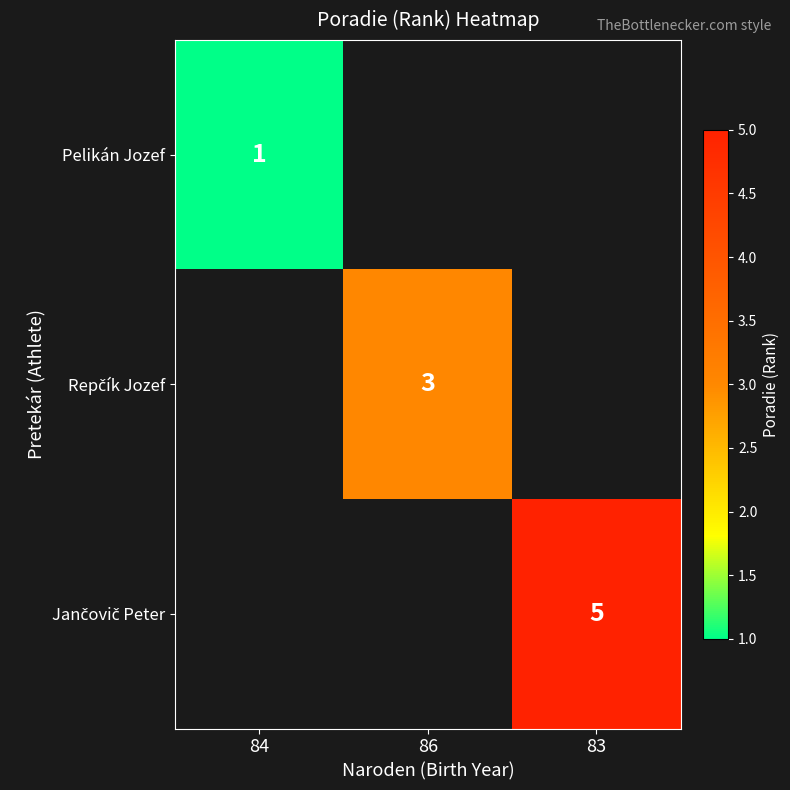

The Repčík Jozef series shows 1.9 at 86. True or false?

False